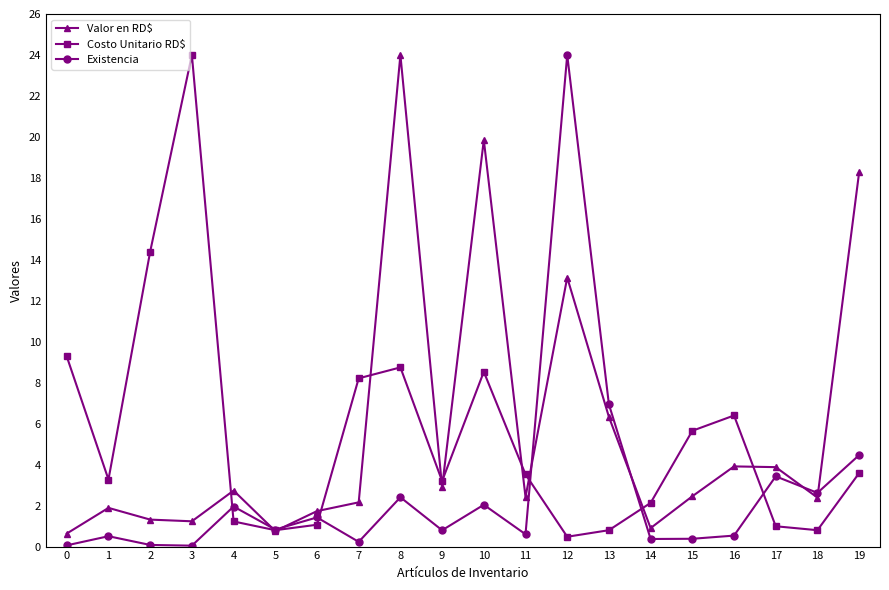

What is the difference between the maximum and second lowest values in the Existencia series?

23.9